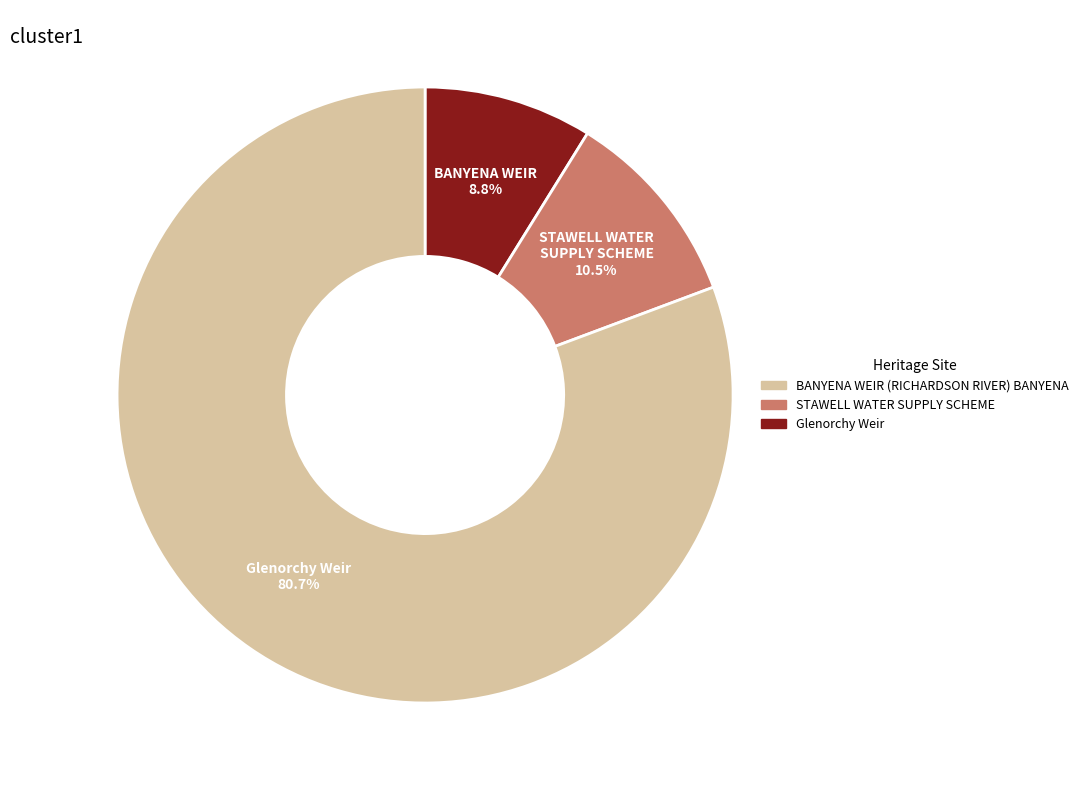

Does any single category account for the majority?

Yes